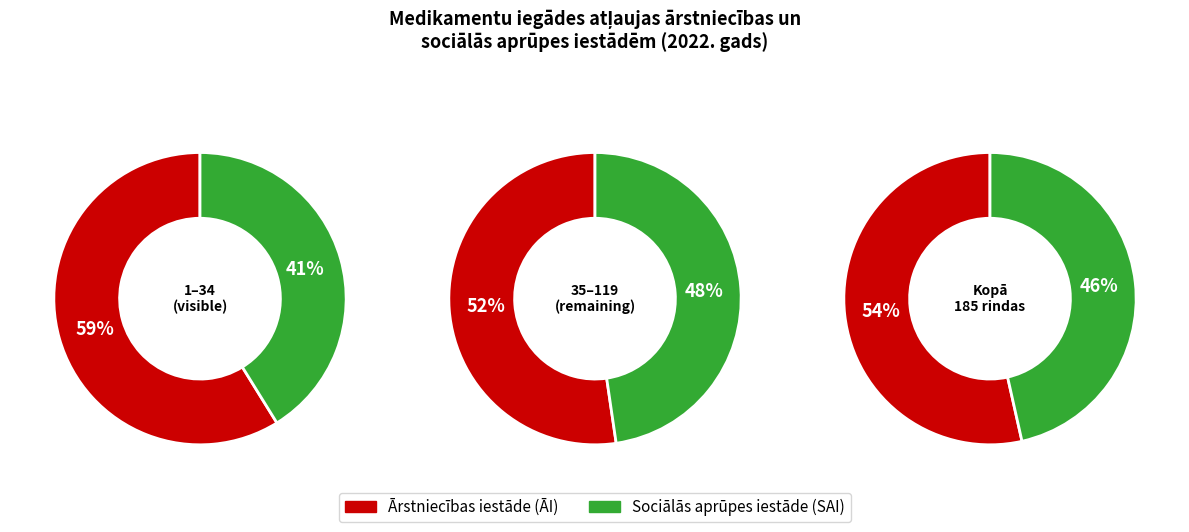

What percentage is NOT represented by Ārstniecības iestāde (ĀI)?

46.5%